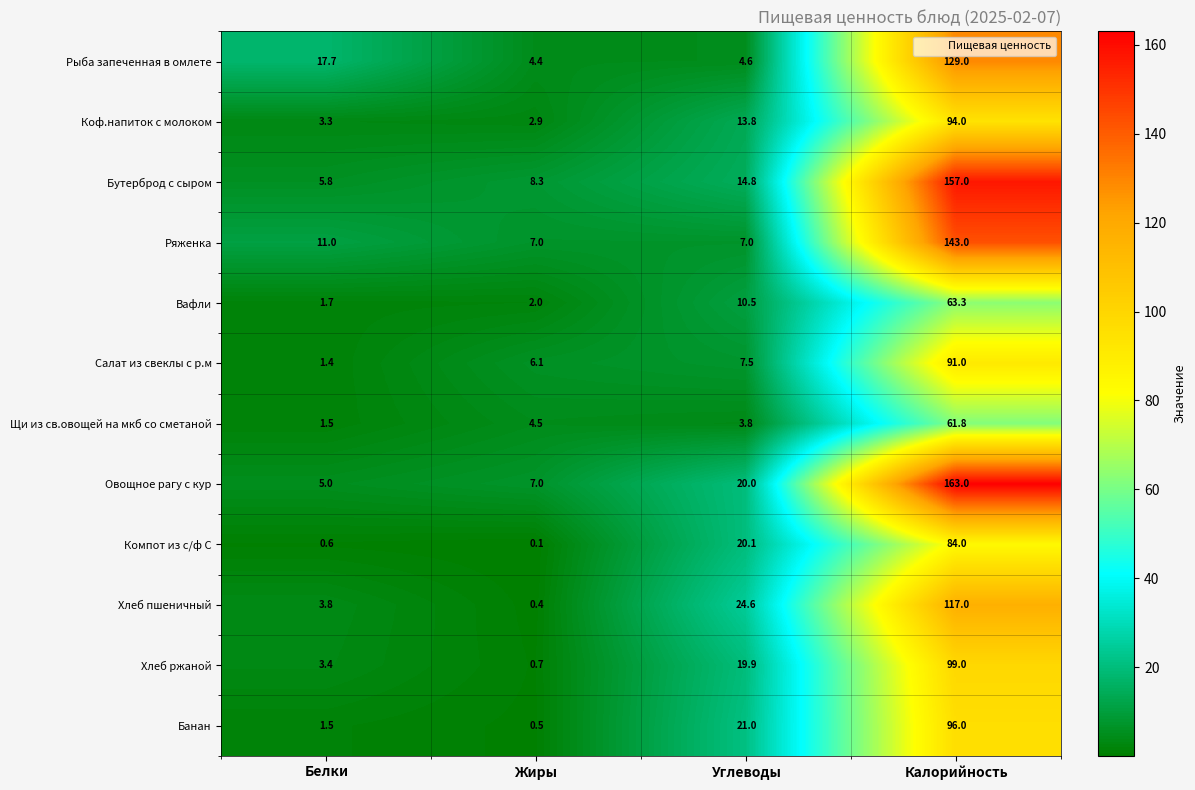

Which series has the largest total across all categories?

Овощное рагу с кур